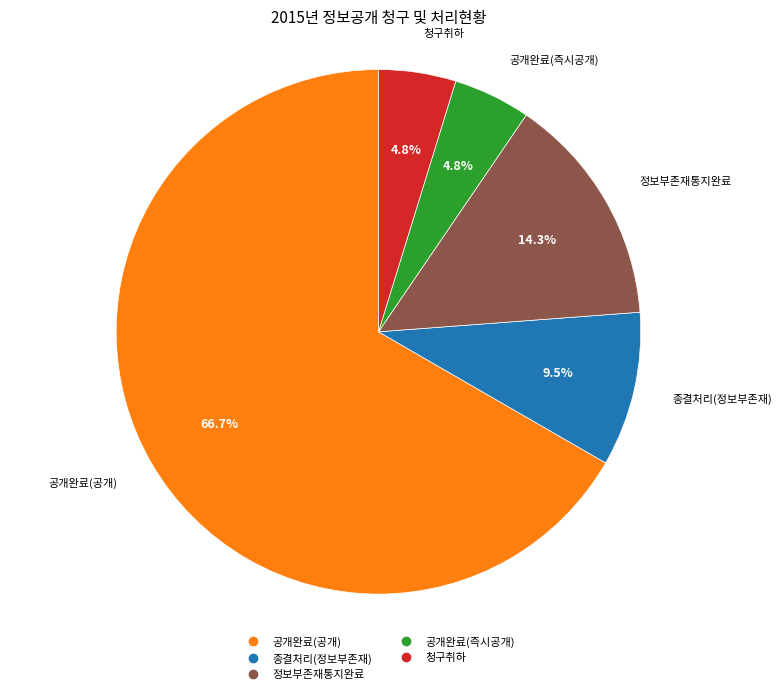

How many slices are in this pie chart?

5